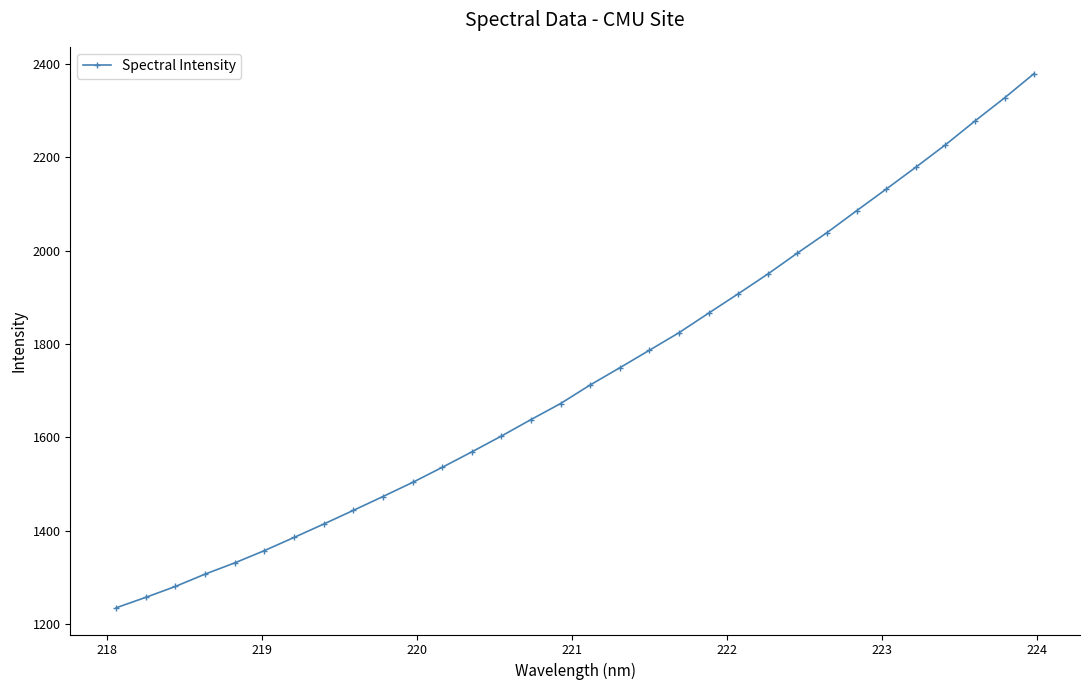

What is the greatest value displayed?

2379.1